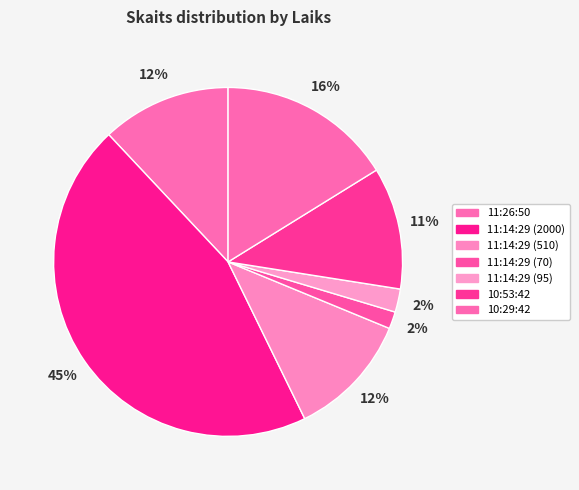

How many slices are in this pie chart?

7